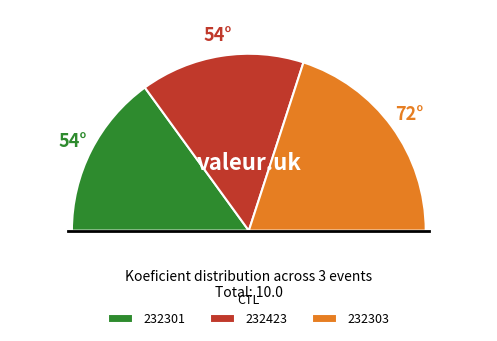

Is it true that 232423 is 24% of the pie?

False